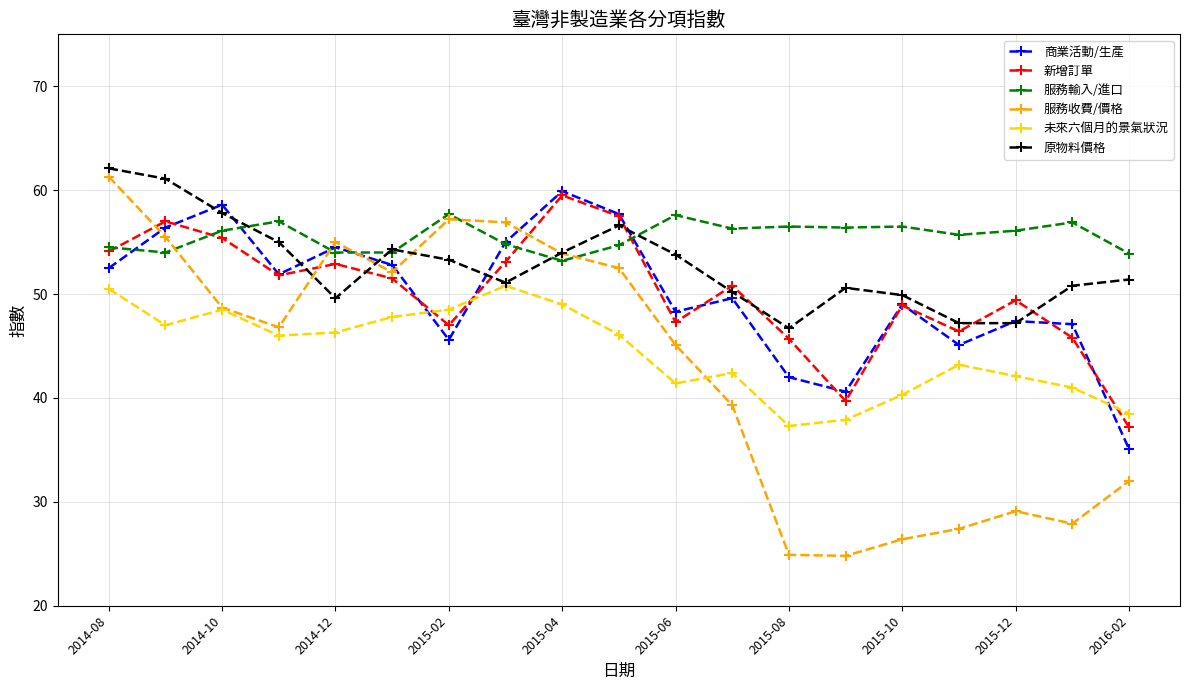

True or false: 新增訂單 and 服務收費/價格 cross at least once.

True